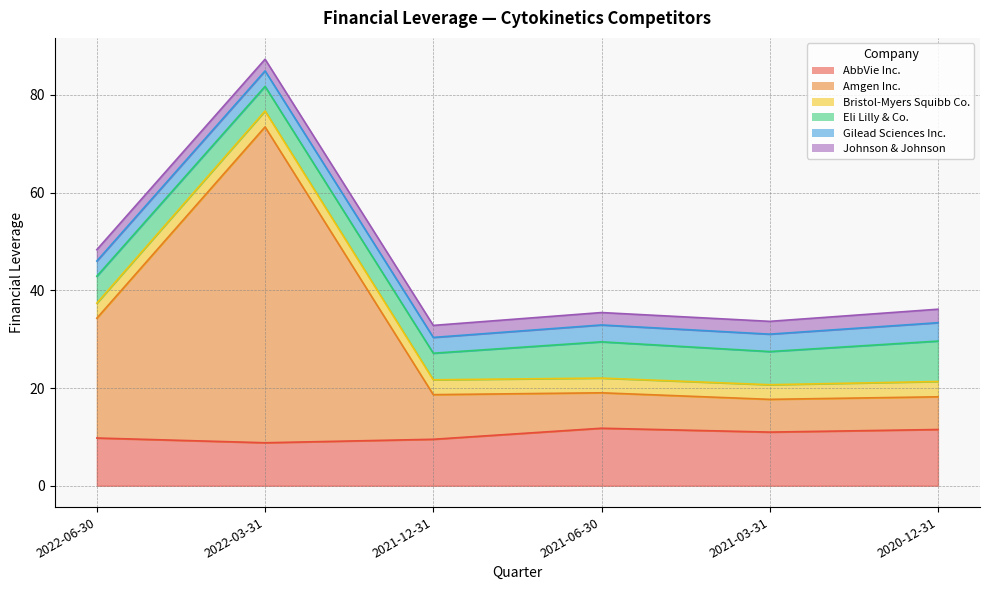

Is it true that Johnson & Johnson equals 2.3 at 2022-06-30?

True